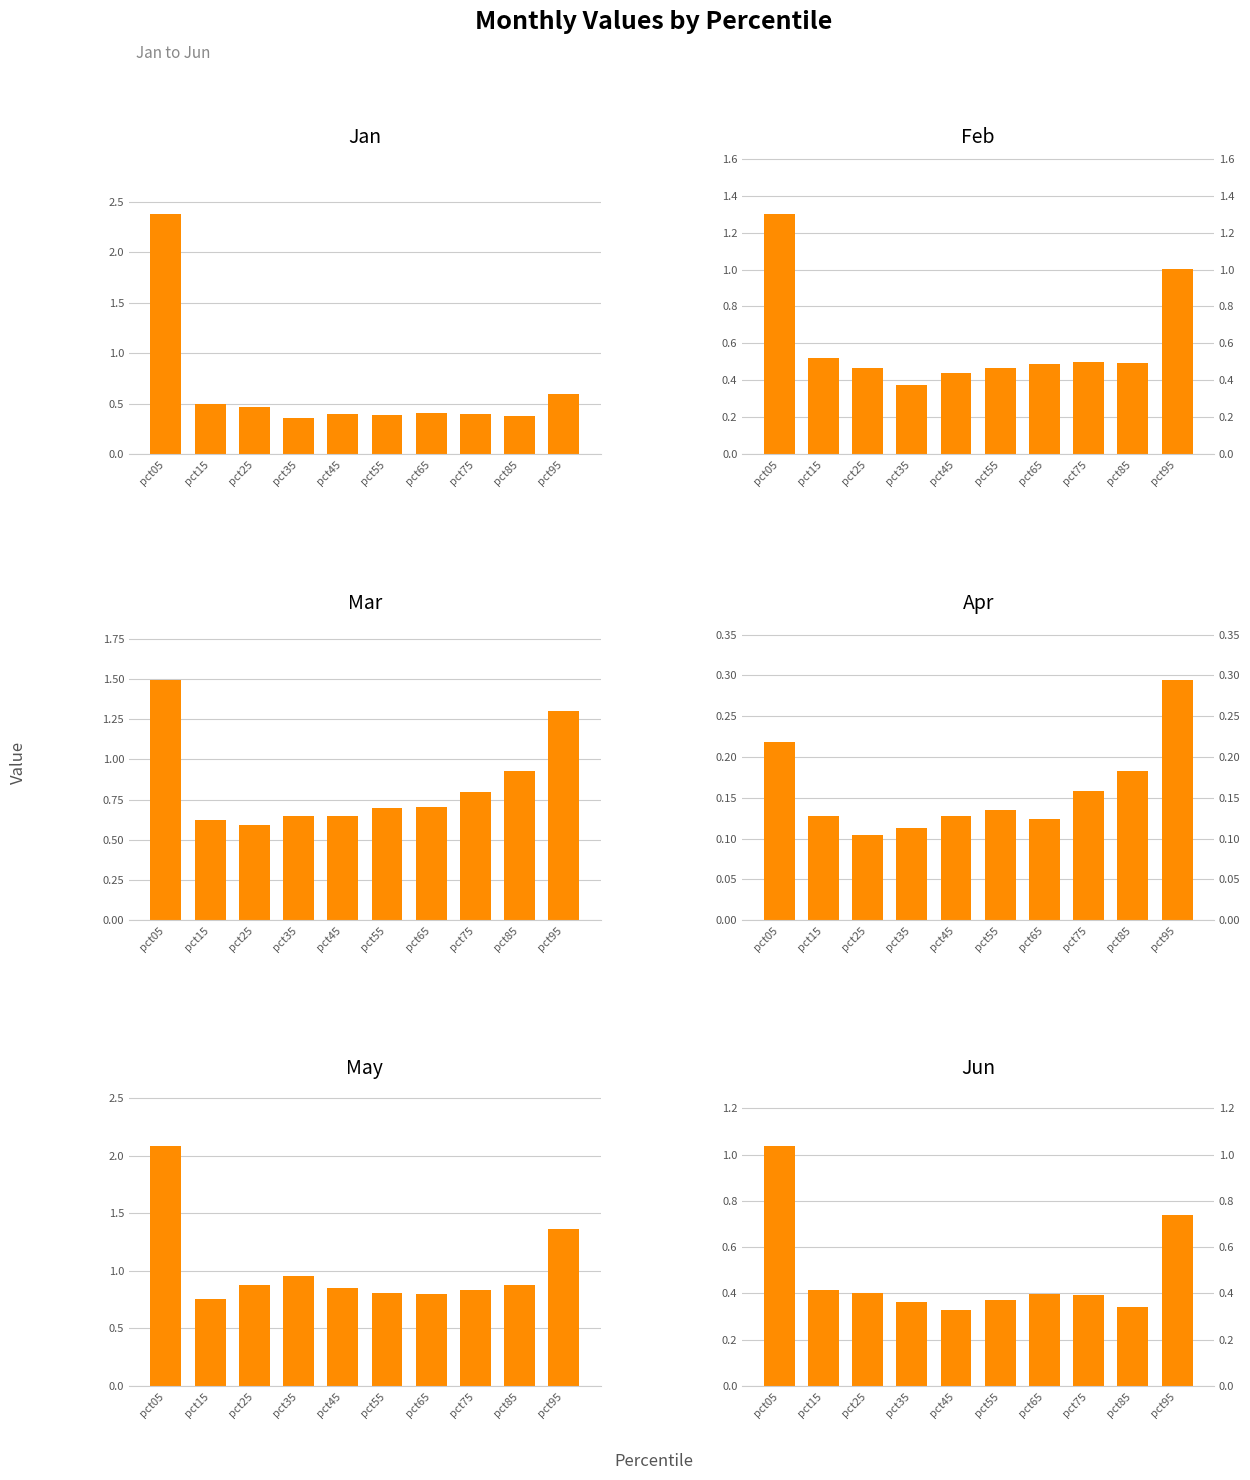

Reading right to left, extract all data points from this chart.

Jan: pct95=0.6	pct85=0.4	pct75=0.4	pct65=0.4	pct55=0.4	pct45=0.4	pct35=0.4	pct25=0.5	pct15=0.5	pct05=2.4
Feb: pct95=1.0	pct85=0.5	pct75=0.5	pct65=0.5	pct55=0.5	pct45=0.4	pct35=0.4	pct25=0.5	pct15=0.5	pct05=1.3
Mar: pct95=1.3	pct85=0.9	pct75=0.8	pct65=0.7	pct55=0.7	pct45=0.6	pct35=0.6	pct25=0.6	pct15=0.6	pct05=1.5
Apr: pct95=0.3	pct85=0.2	pct75=0.2	pct65=0.1	pct55=0.1	pct45=0.1	pct35=0.1	pct25=0.1	pct15=0.1	pct05=0.2
May: pct95=1.4	pct85=0.9	pct75=0.8	pct65=0.8	pct55=0.8	pct45=0.9	pct35=1.0	pct25=0.9	pct15=0.8	pct05=2.1
Jun: pct95=0.7	pct85=0.3	pct75=0.4	pct65=0.4	pct55=0.4	pct45=0.3	pct35=0.4	pct25=0.4	pct15=0.4	pct05=1.0